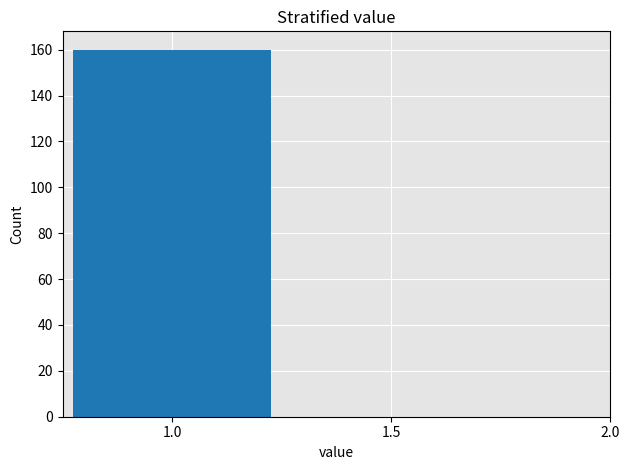

Reading left to right, transcribe this chart: for each bar, give the range it covers on the x-axis and its height. The values are not printed on the chart, so give them approximately, as read against the axis.

0.75 to 1.25: 160
1.25 to 1.75: 0